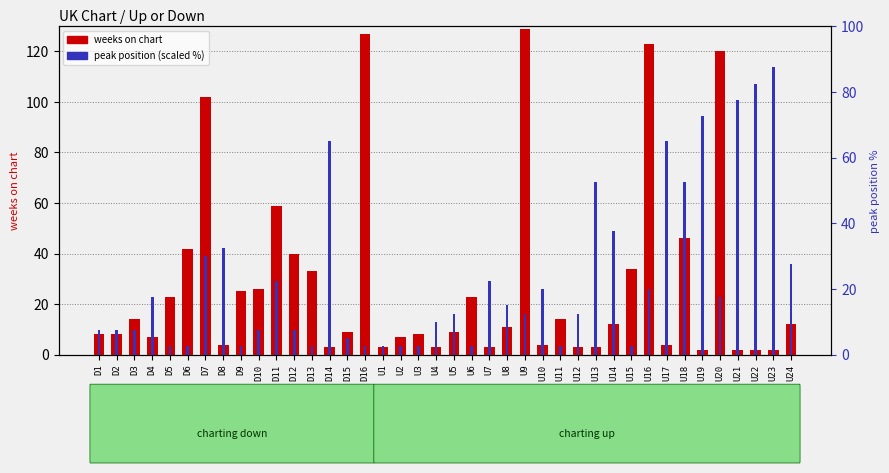

What is the total value across all series at U9?

141.5